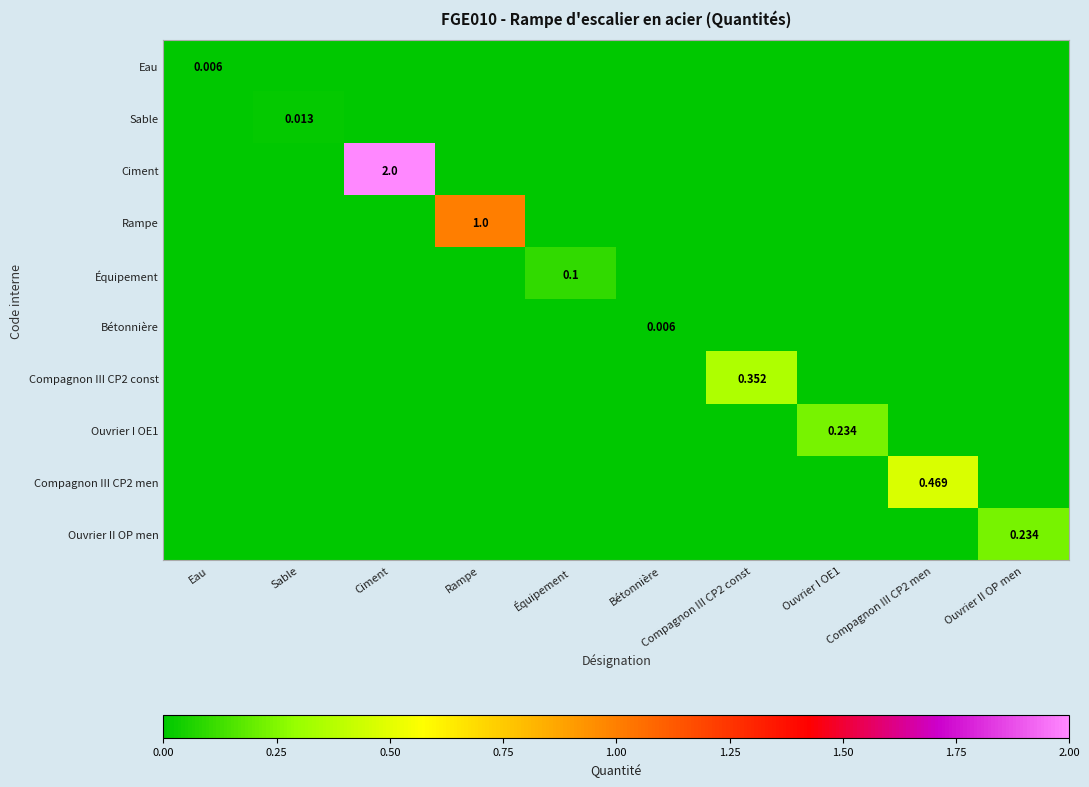

What is the spread (max minus min) of values at Équipement?

0.1